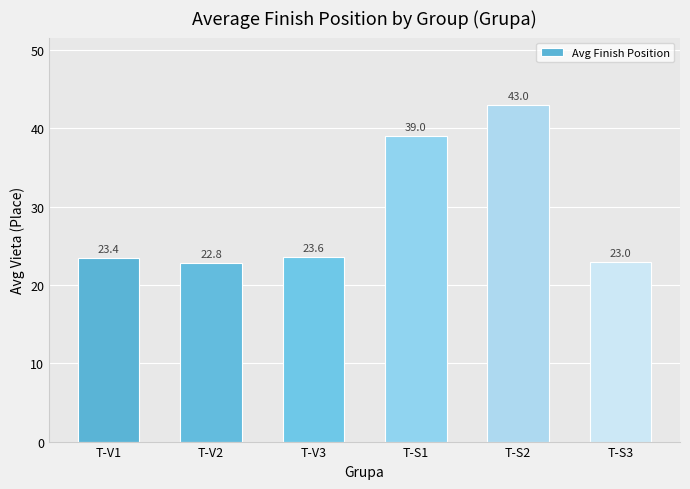

The value at T-V3 is 16.1. True or false?

False